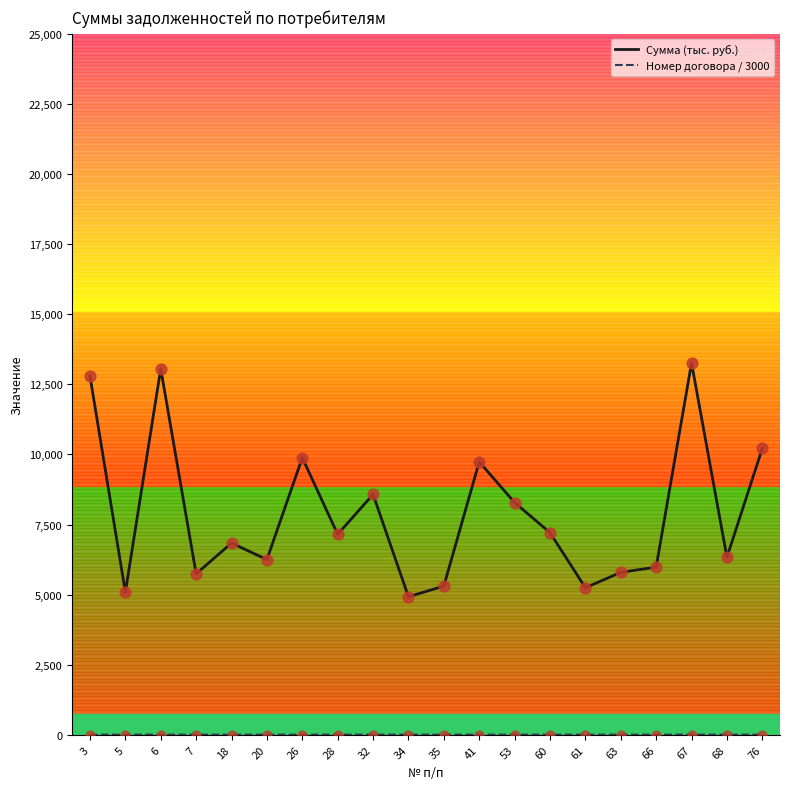

Which series has the largest total across all categories?

Сумма (тыс. руб.)